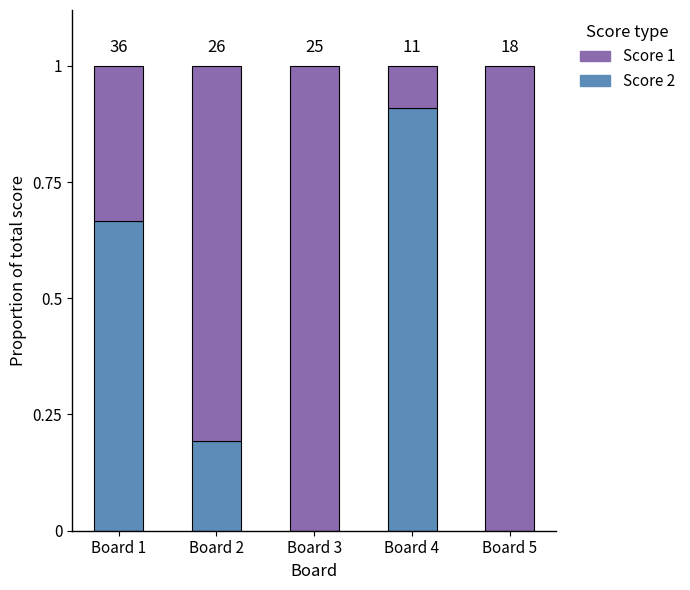

List the labels in order of Score 2 value, smallest first.

Board 3, Board 5, Board 2, Board 1, Board 4